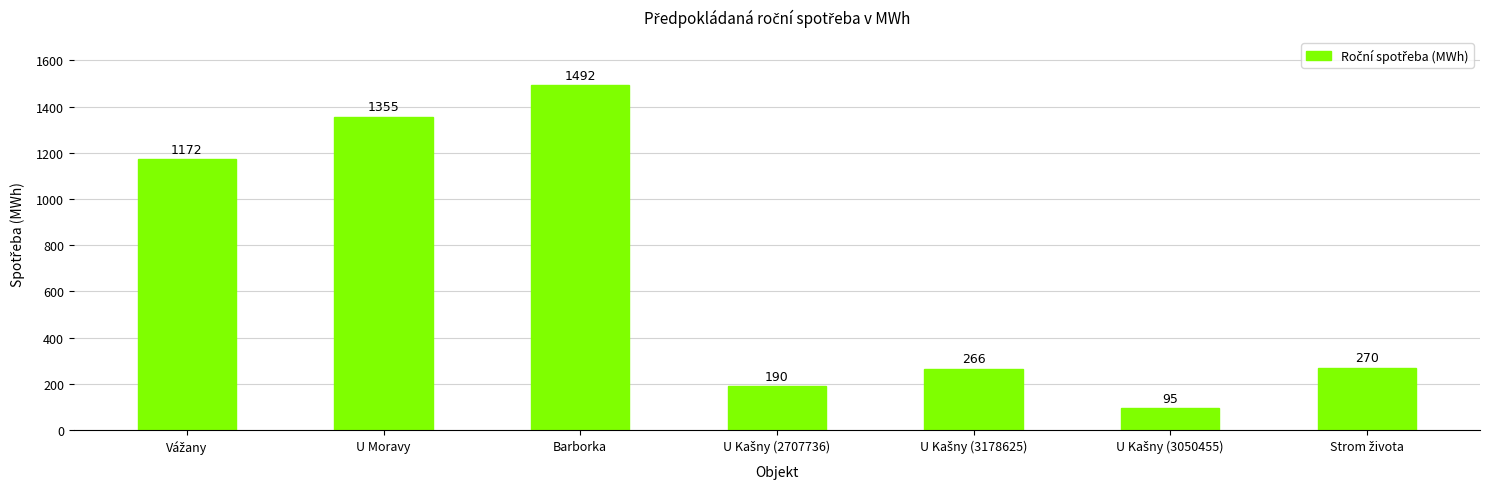

The value at Barborka is 1492. True or false?

True